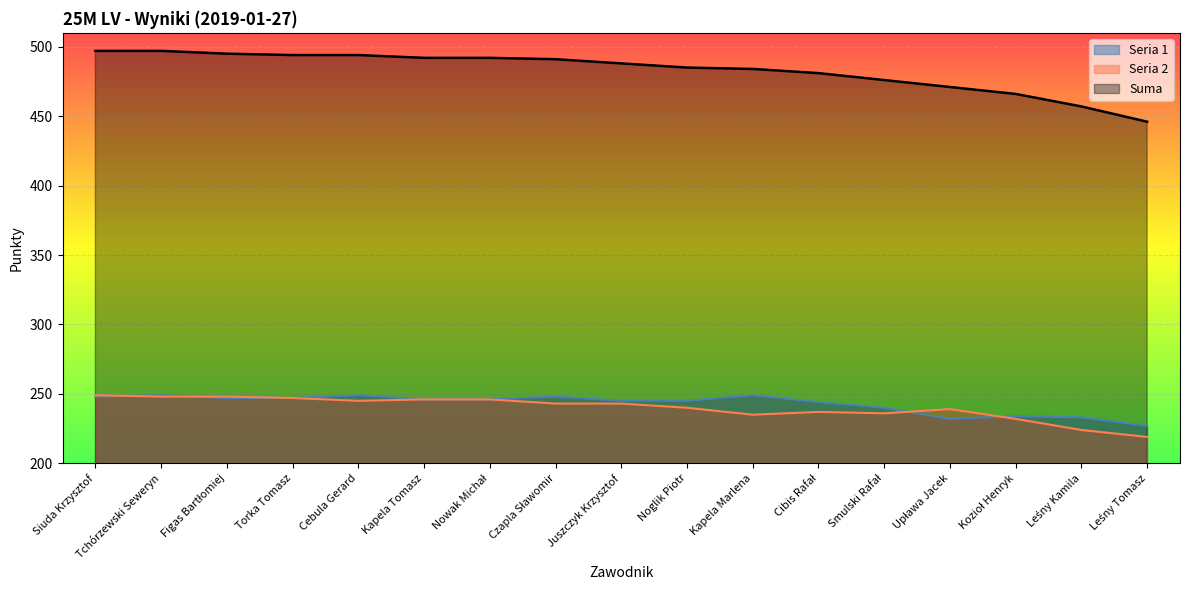

What is the difference between the second highest and second lowest values in the Seria 2 series?

24